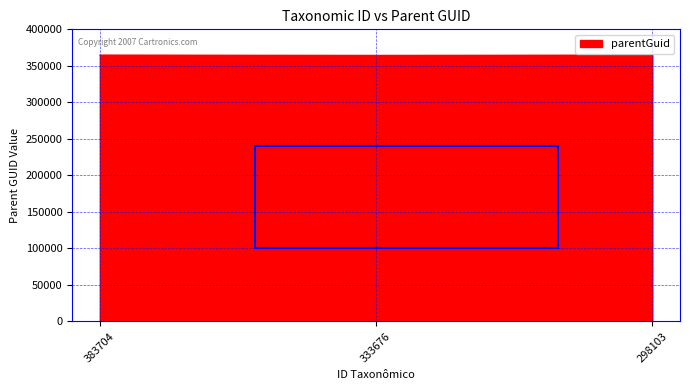

True or false: the data shows 364771 at 298103.

True